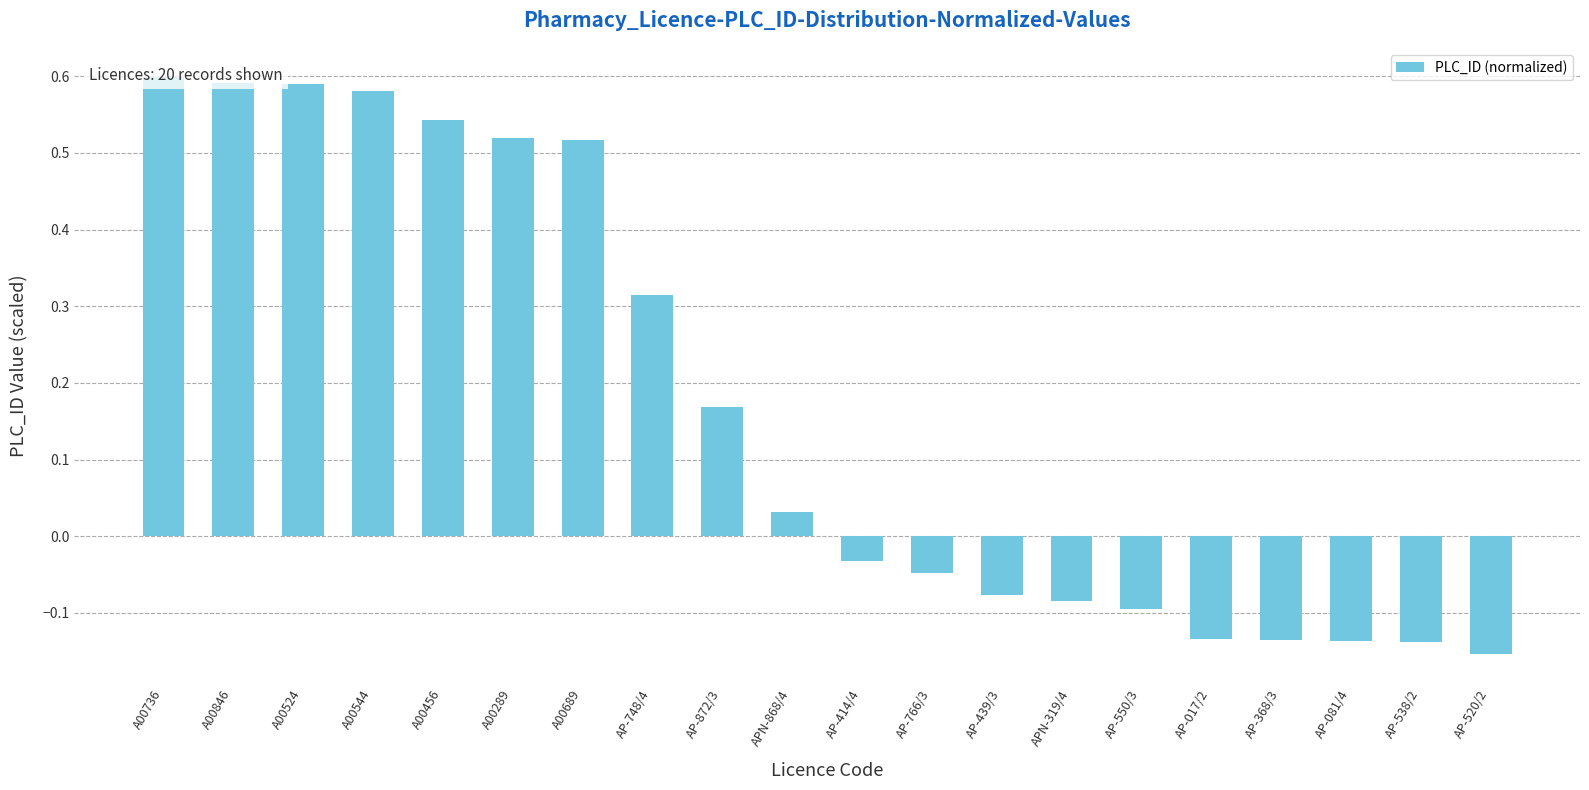

List the labels in order of value, smallest first.

AP-520/2, AP-538/2, AP-081/4, AP-368/3, AP-017/2, AP-550/3, APN-319/4, AP-439/3, AP-766/3, AP-414/4, APN-868/4, AP-872/3, AP-748/4, A00689, A00289, A00456, A00544, A00524, A00846, A00736